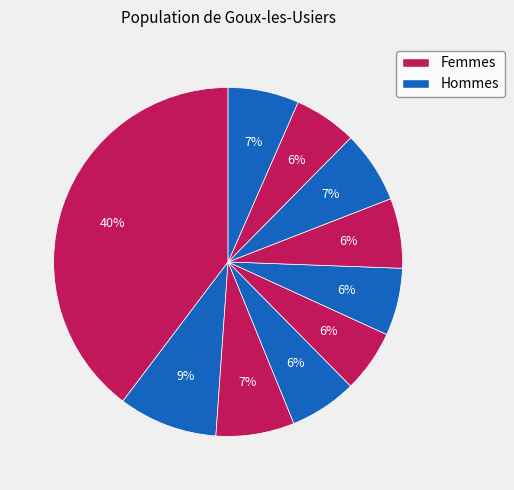

How many slices are in this pie chart?

10